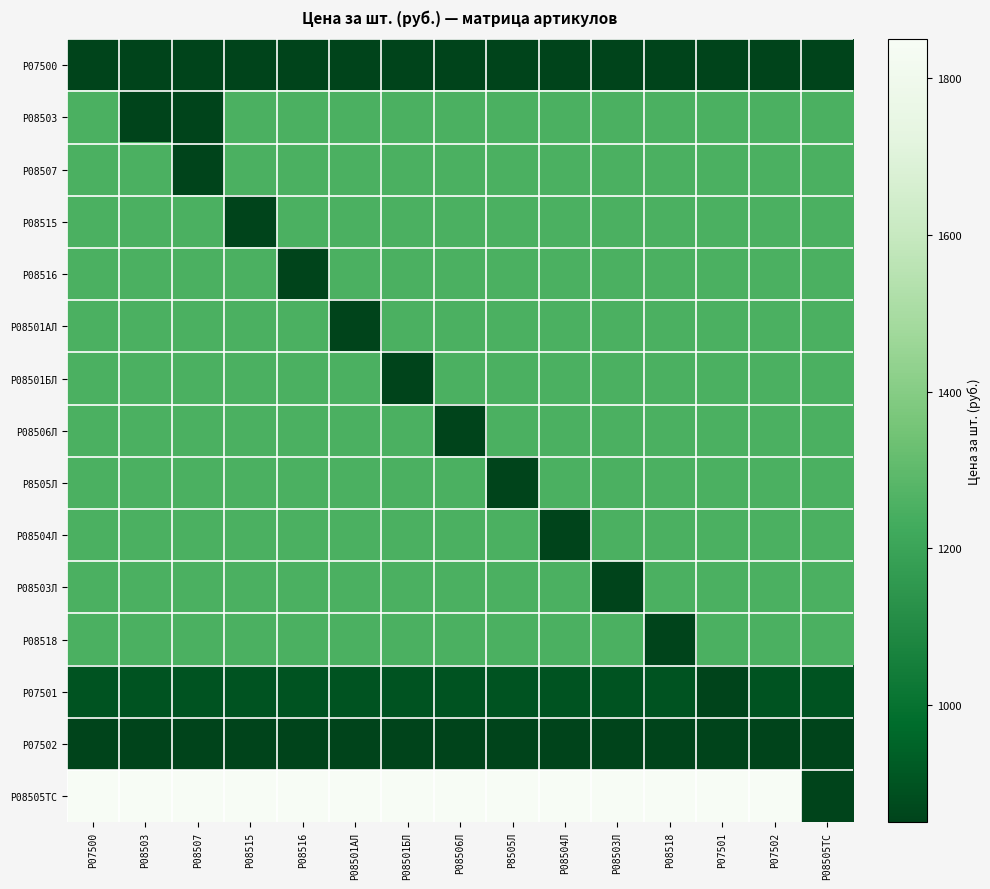

Which series has the largest total across all categories?

Р08505ТС